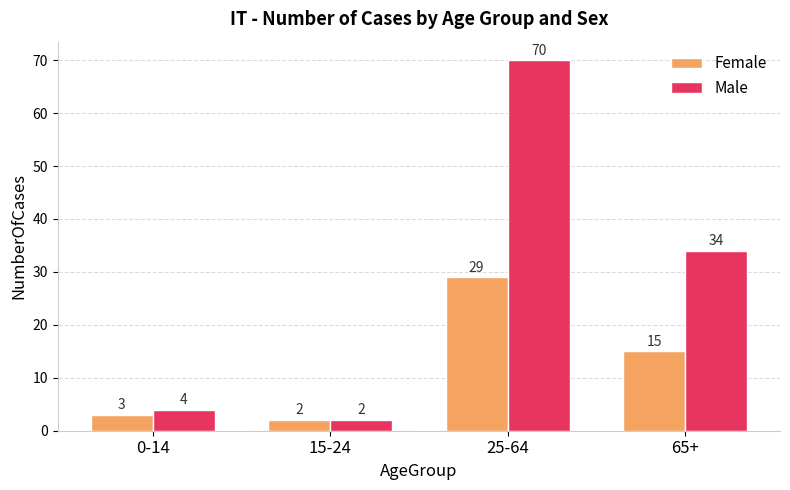

What is the sum of all Male values?

110